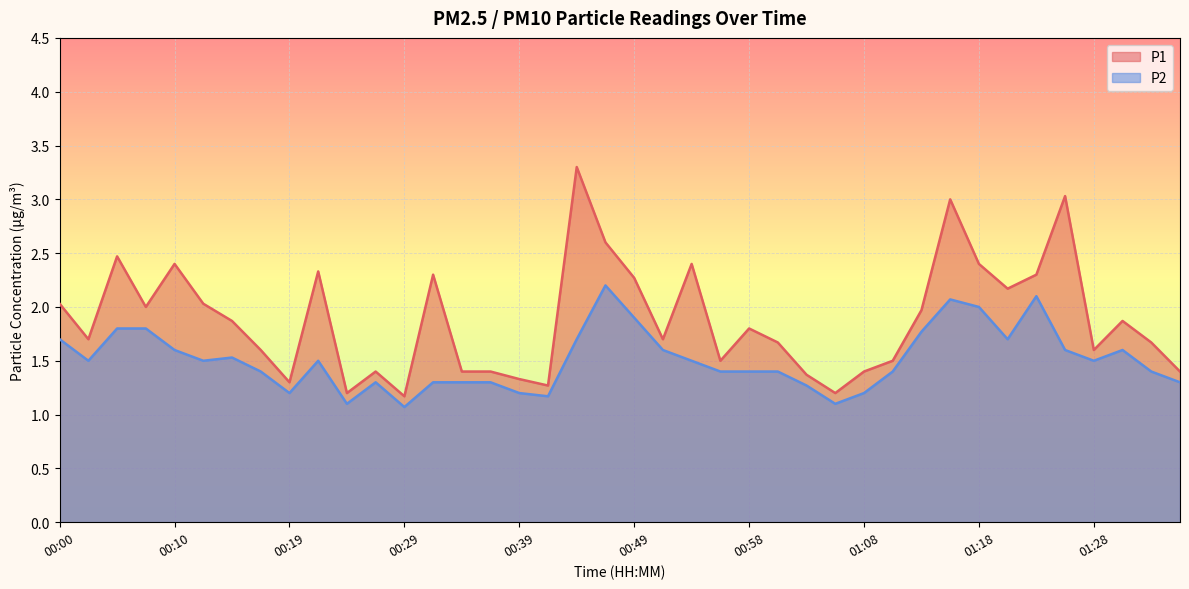

How many distinct data groups are displayed?

2